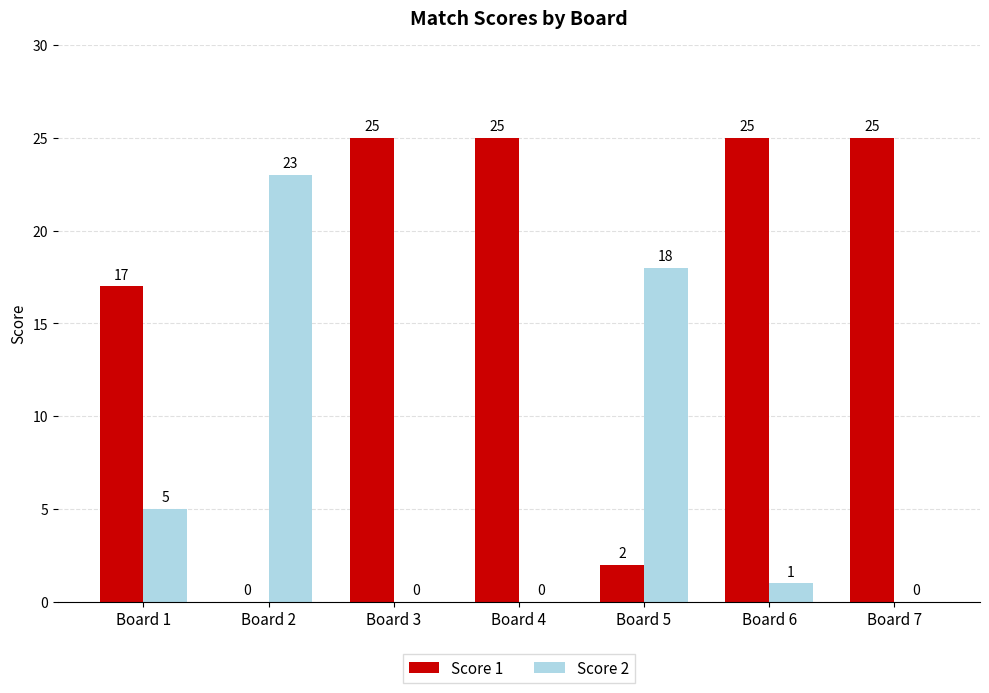

What is the spread (max minus min) of values at Board 3?

25